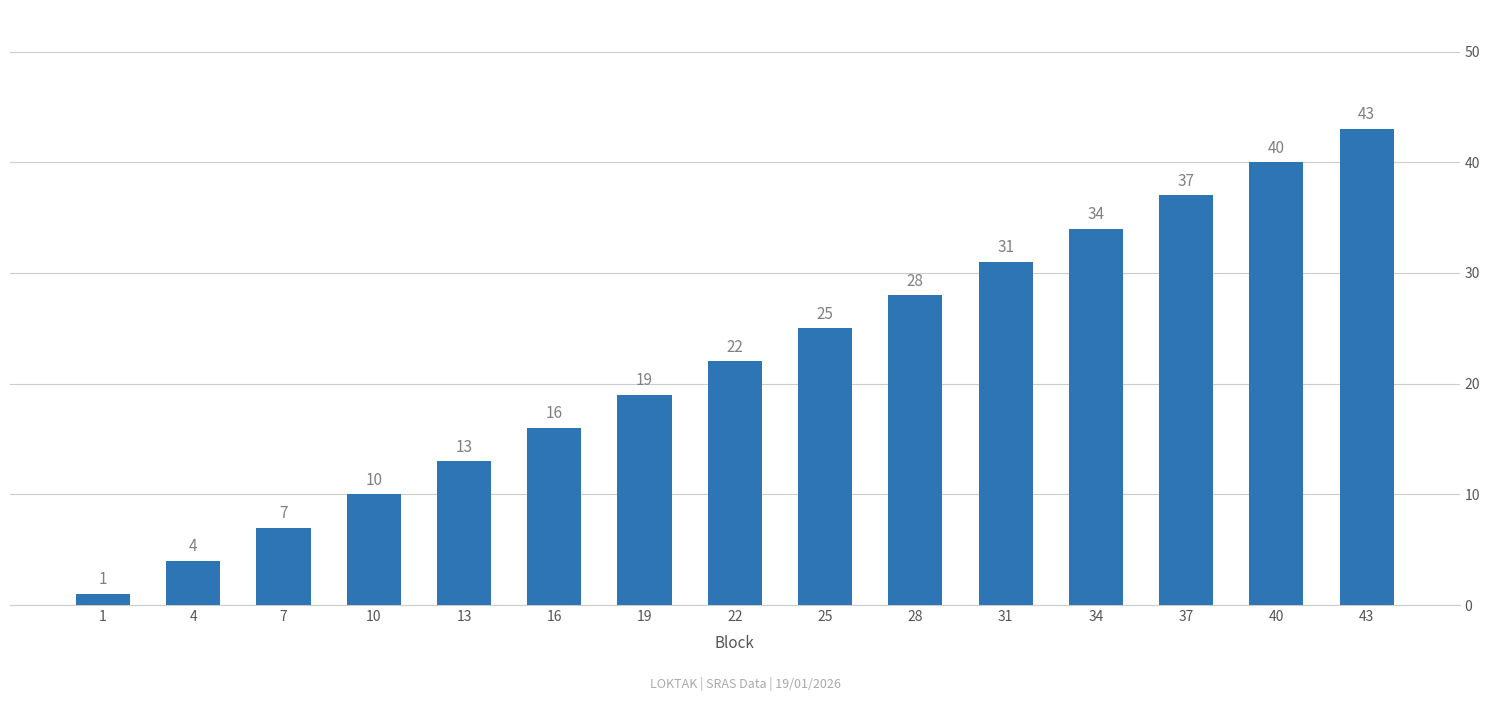

What is the value of the 9th bar from the left?

25